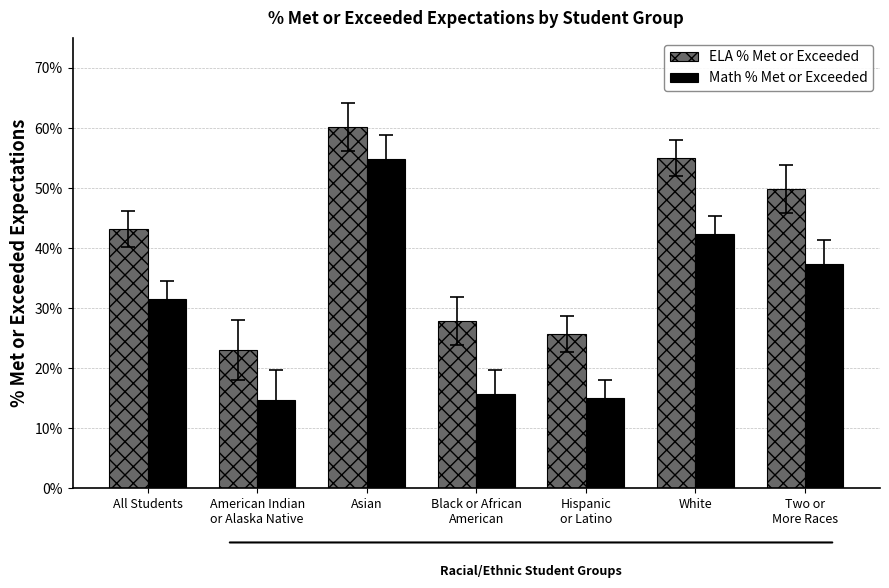

What is the total value across all series at All Students?

0.7